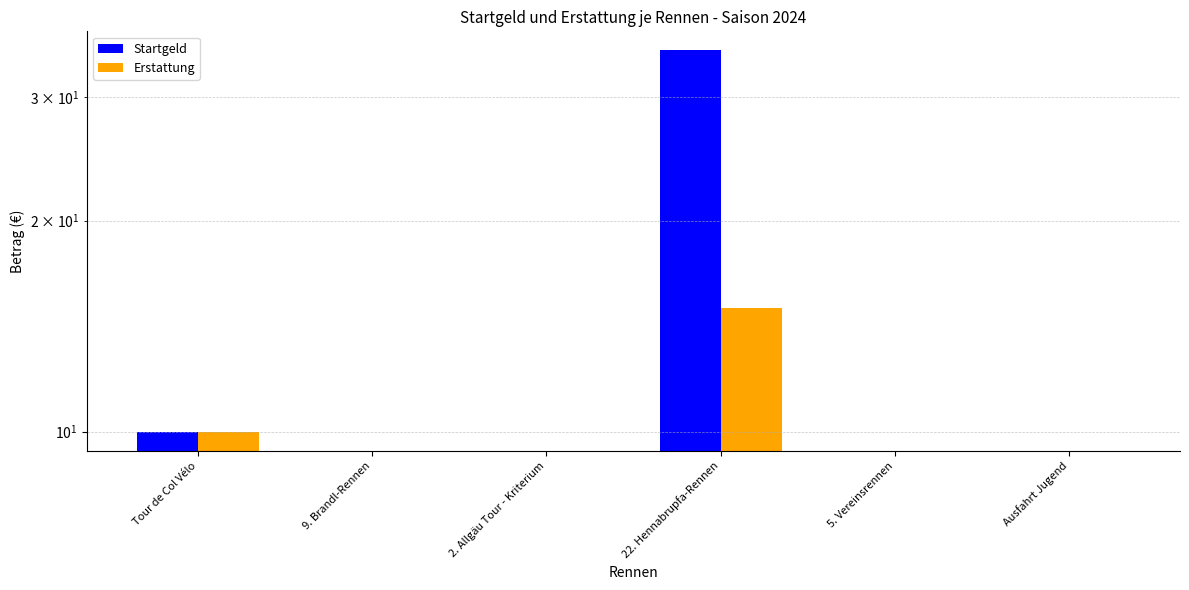

List the series in order of their peak value, lowest first.

Erstattung, Startgeld